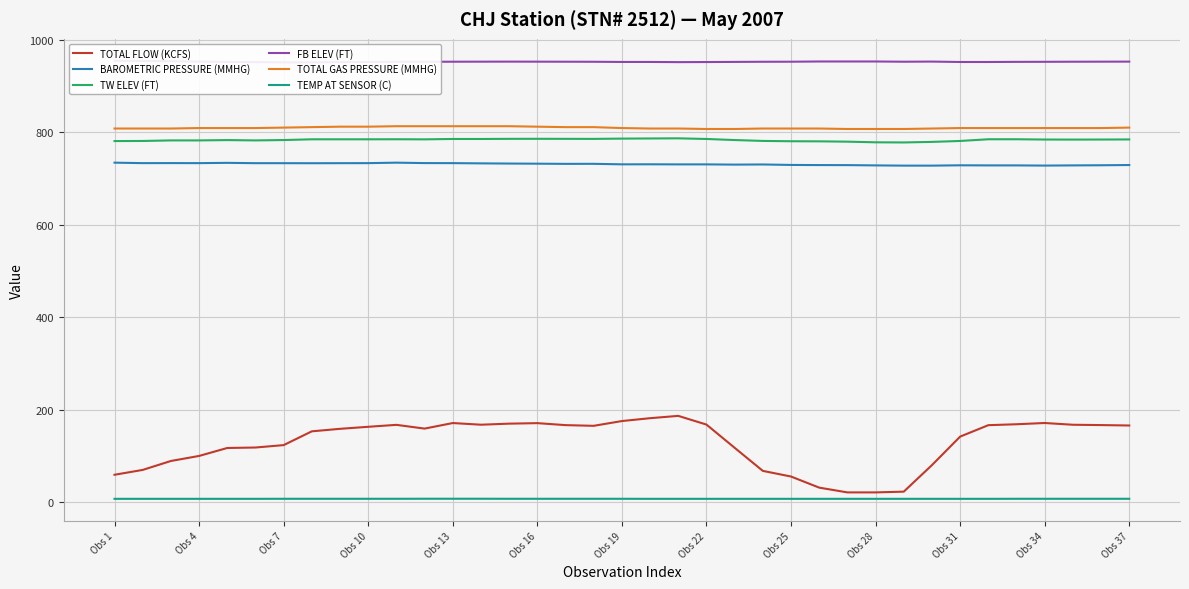

True or false: TOTAL GAS PRESSURE (MMHG) and TEMP AT SENSOR (C) cross at least once.

False